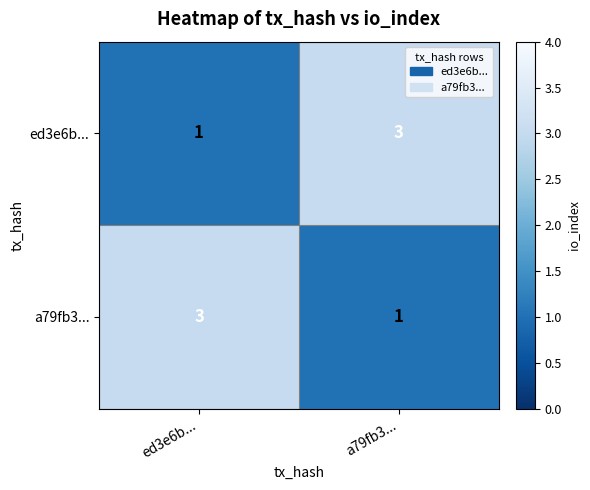

Reading left to right, extract all data points from this chart.

ed3e6b...: ed3e6b...=1	a79fb3...=3
a79fb3...: ed3e6b...=3	a79fb3...=1